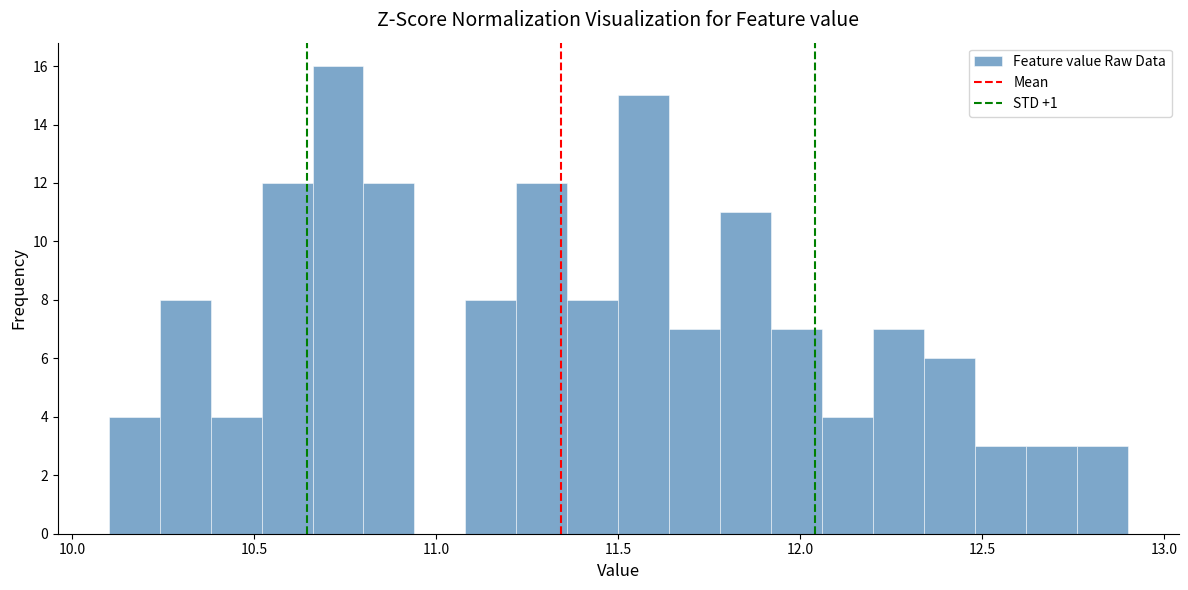

Around what value on the x-axis is the tallest bar? Give the approximate position of its centre, as read against the axis.

10.75